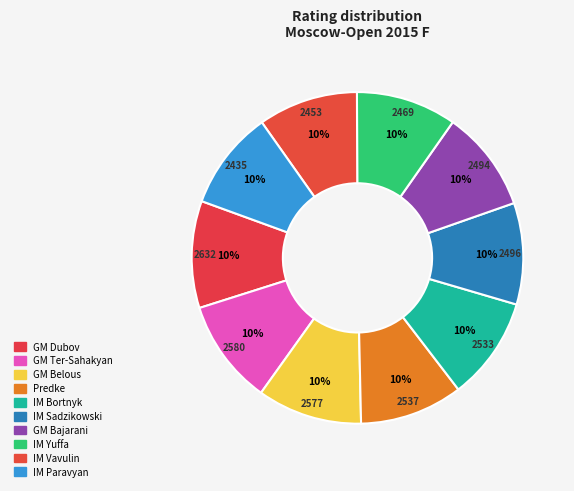

How many slices are in this pie chart?

10